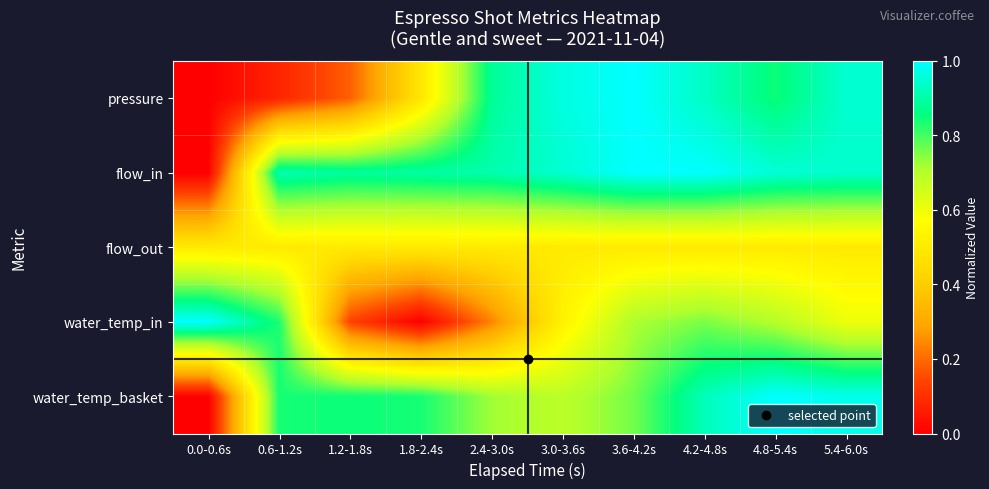

What is the difference between the highest and lowest values at 3.6-4.2s?

0.5